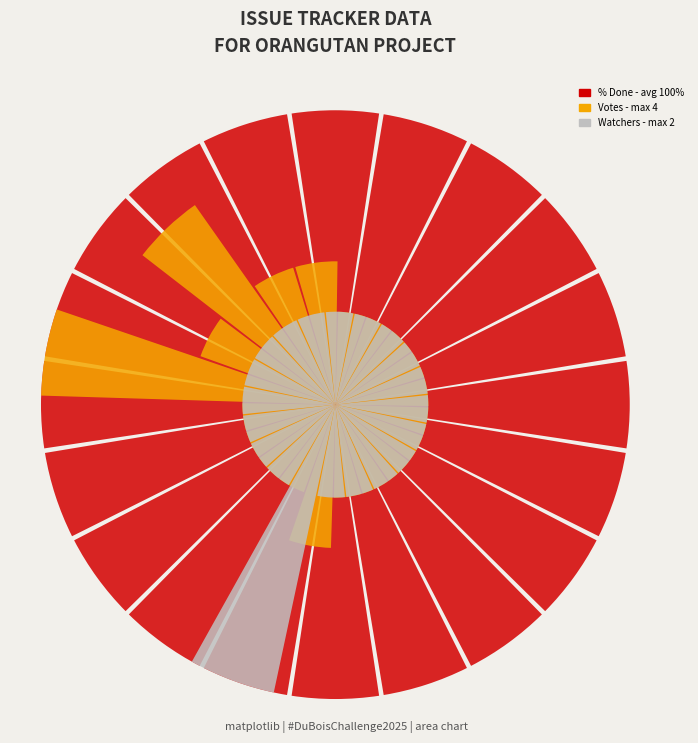

What are all the series names shown in the legend?

% Done, Votes, Watchers